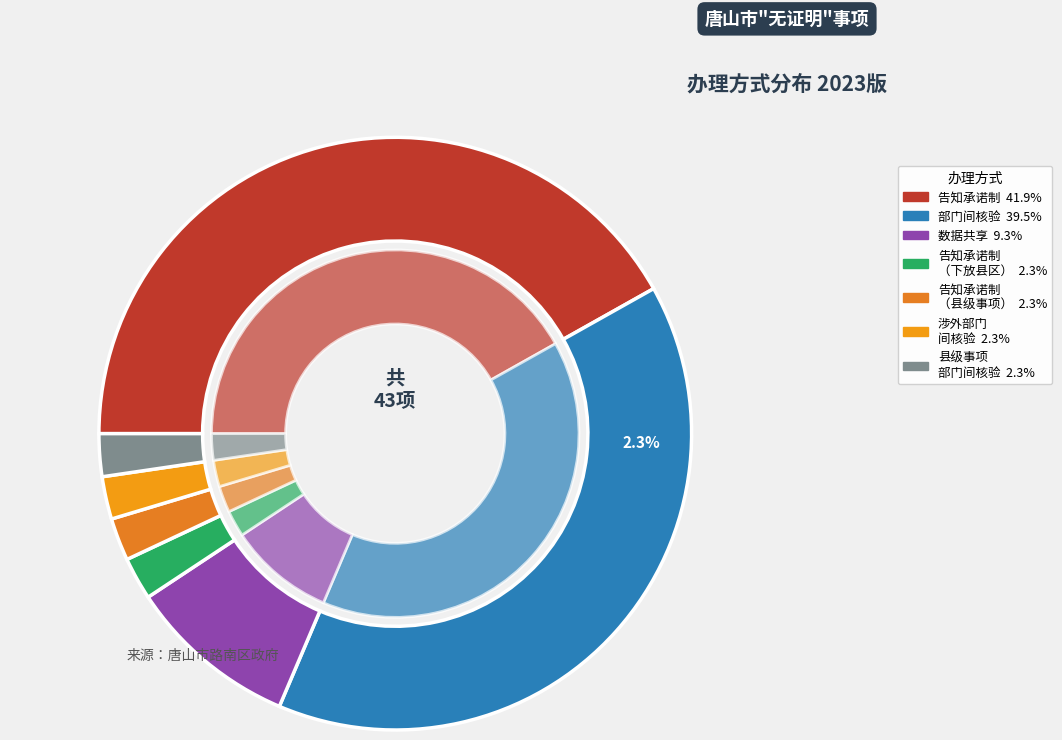

Is it true that 部门间核验 is 31% of the pie?

False